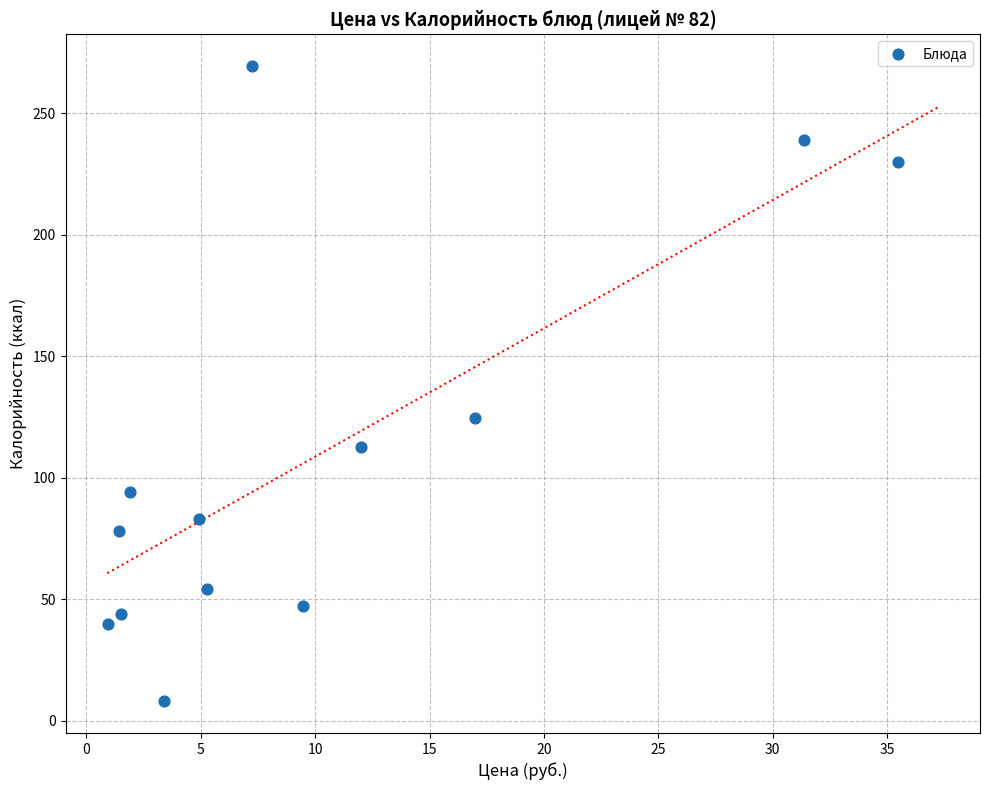

What Y value in the scatter plot is closest to 138?

124.6